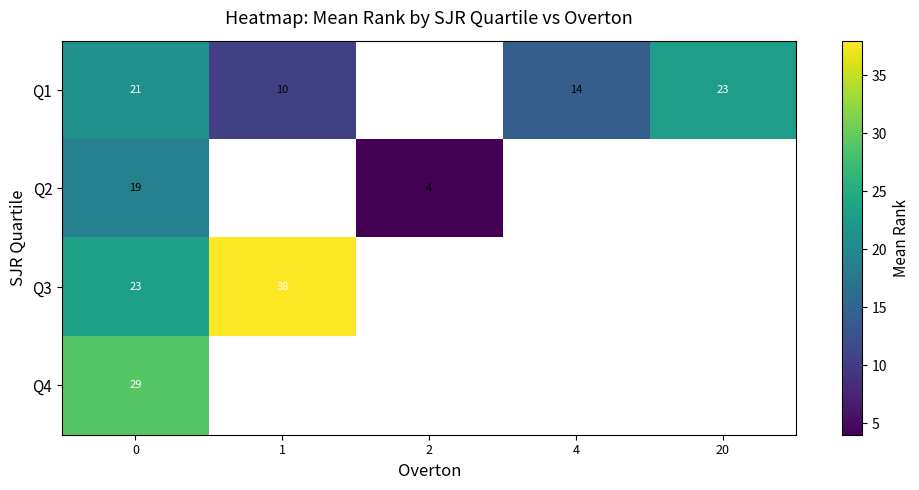

Which series has the largest range (max minus min)?

Q3